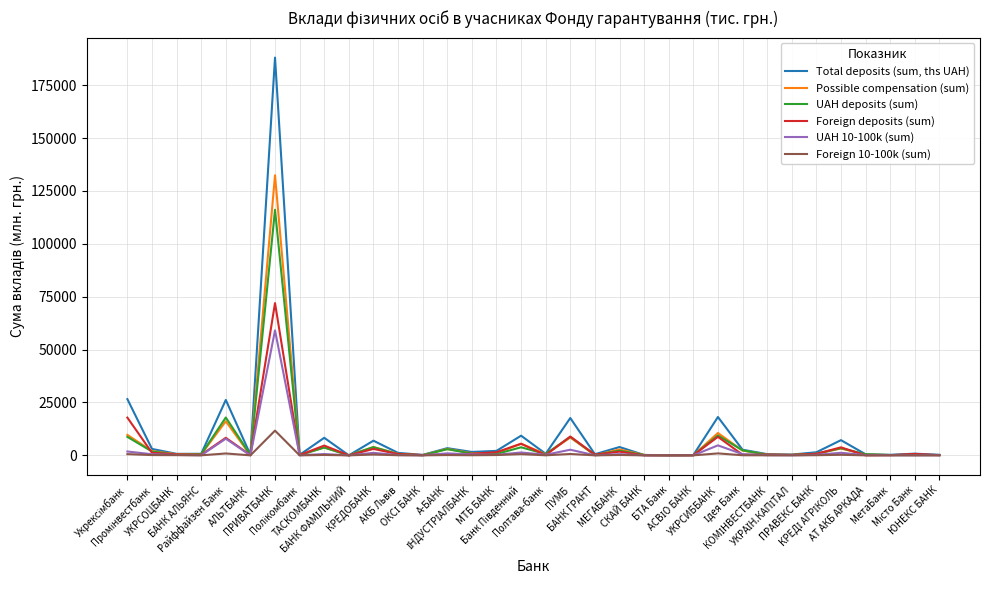

Is it true that UAH deposits (sum) equals 8759.0 at ПУМБ?

True